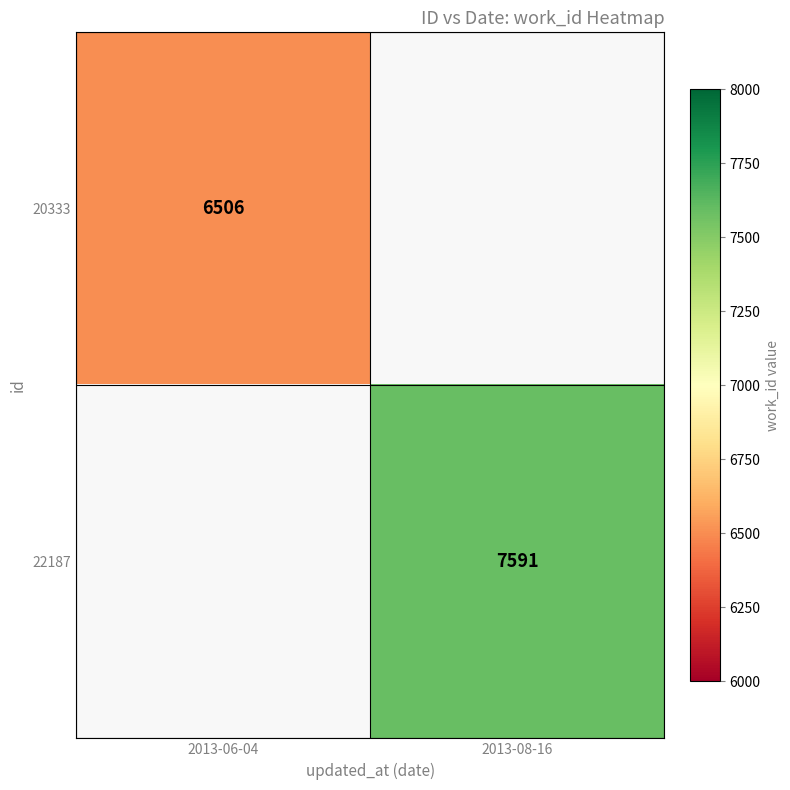

Is it true that 22187 equals 11647 at 2013-08-16?

False